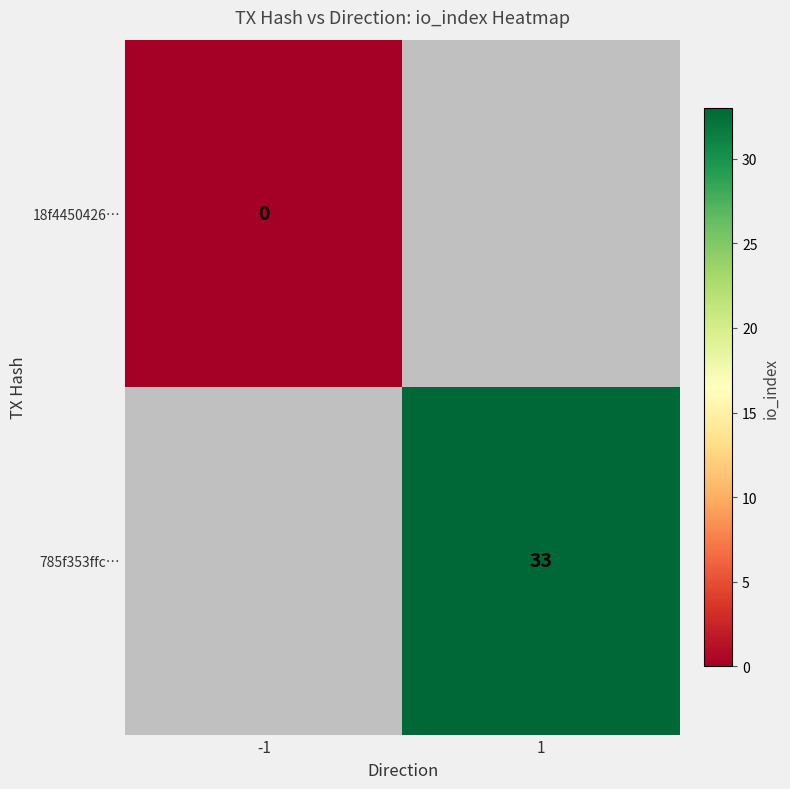

Is it true that 785f353ffc… equals 12.2 at 1?

False